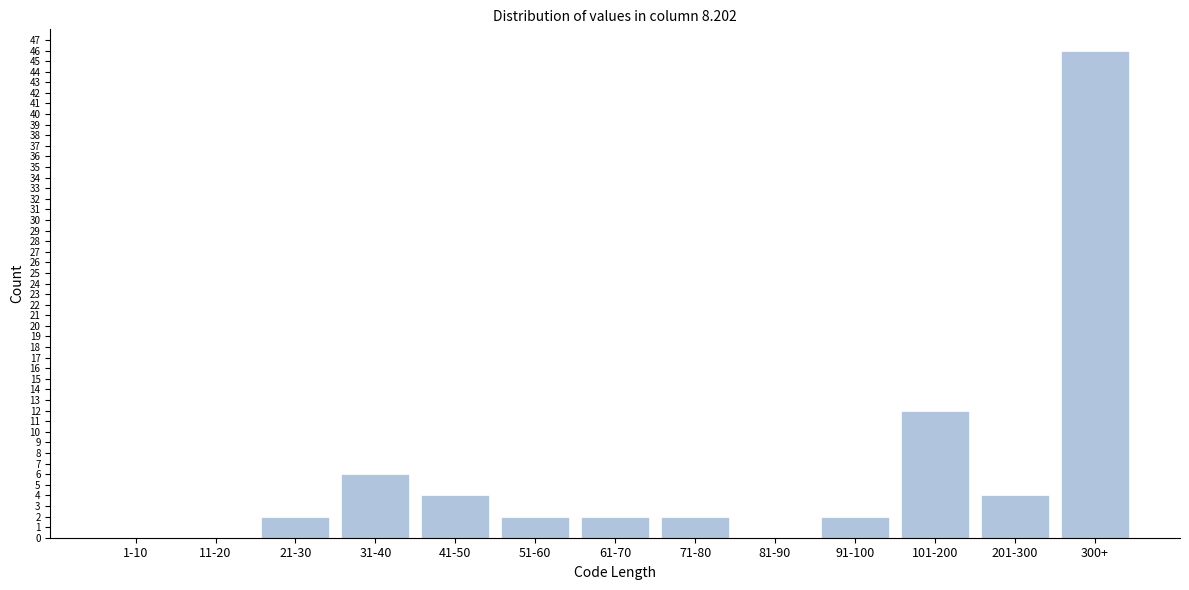

Reading right to left, transcribe all the data shown in this chart.

300+=46	201-300=4	101-200=12	91-100=2	81-90=0	71-80=2	61-70=2	51-60=2	41-50=4	31-40=6	21-30=2	11-20=0	1-10=0